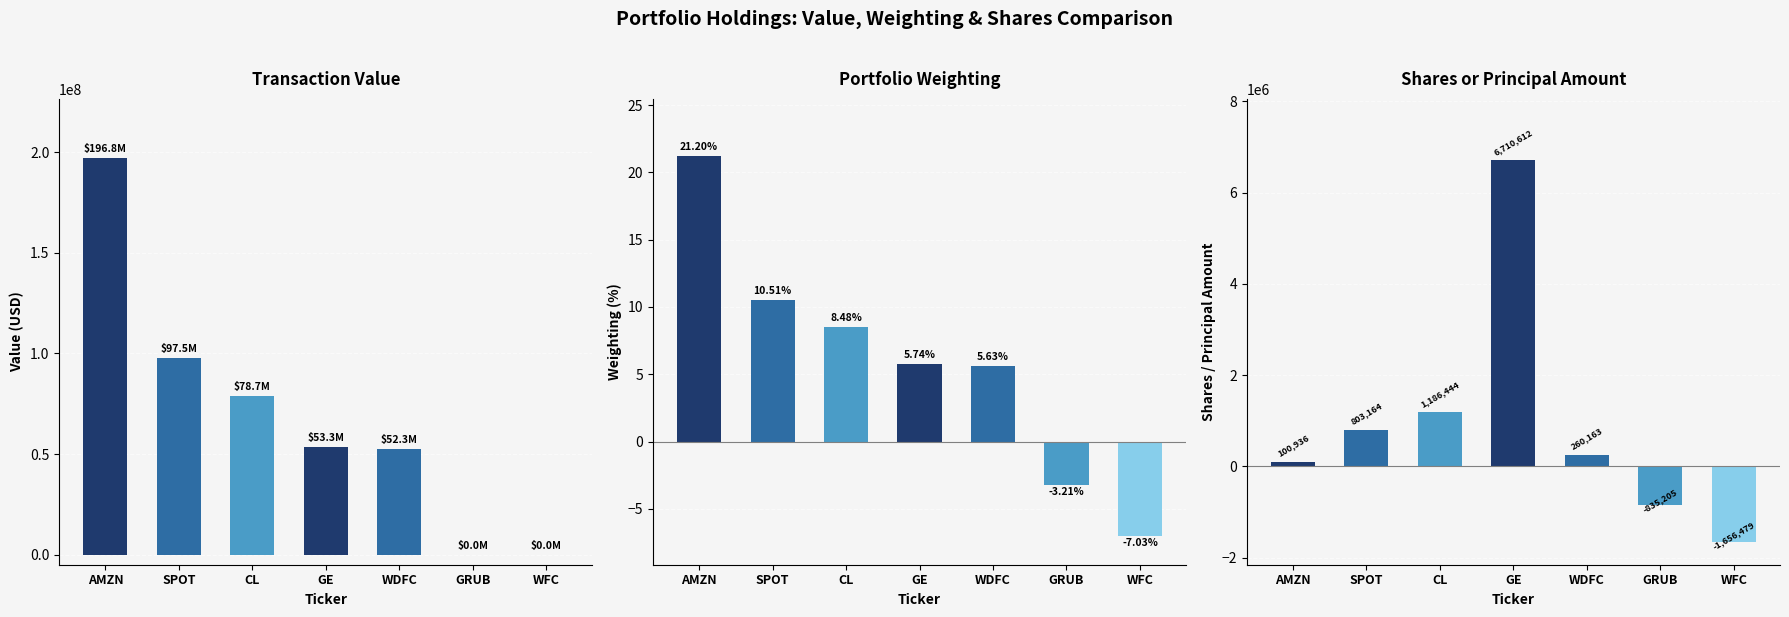

How many positive values does the Value series have?

5